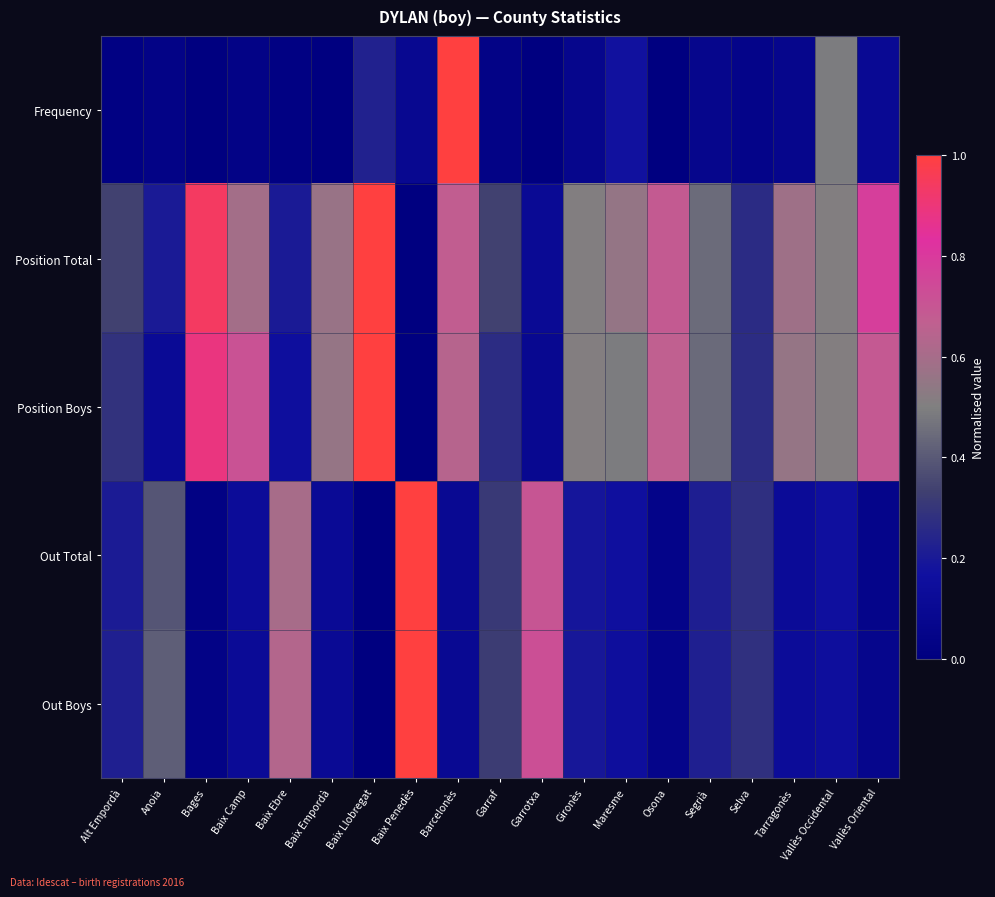

Which label corresponds to the largest value in the chart?

Baix Penedès